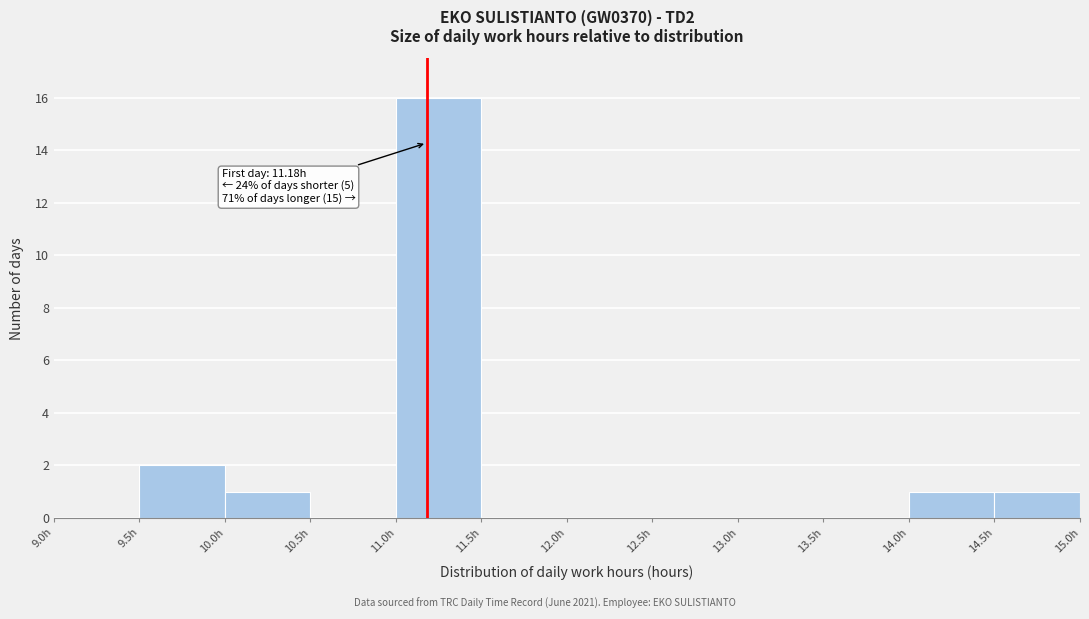

Over which range of the x-axis is the bar tallest?

11.0 to 11.5